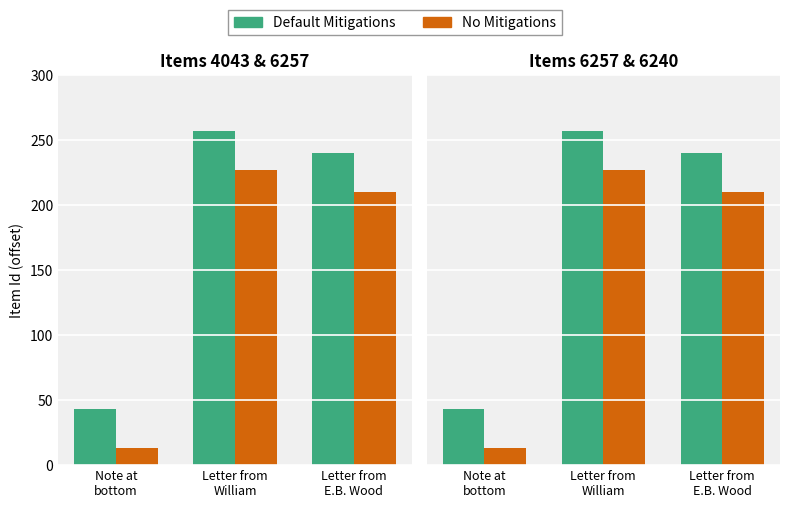

At how many categories does at least one series exceed 42?

3